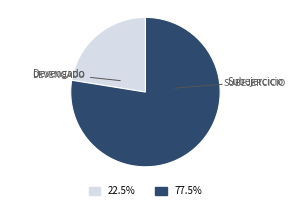

How many slices are in this pie chart?

2